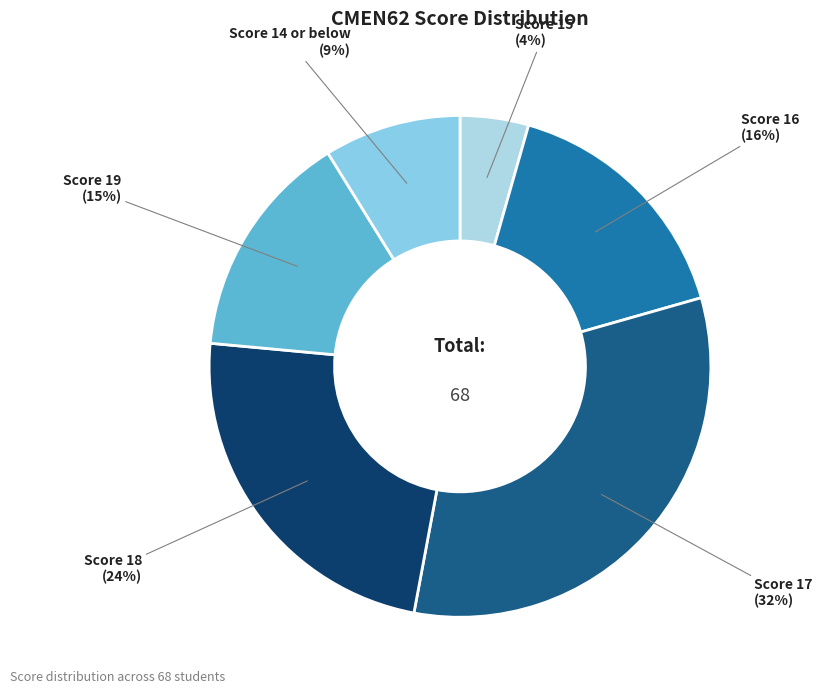

Which category has the biggest portion of the pie?

Score 17